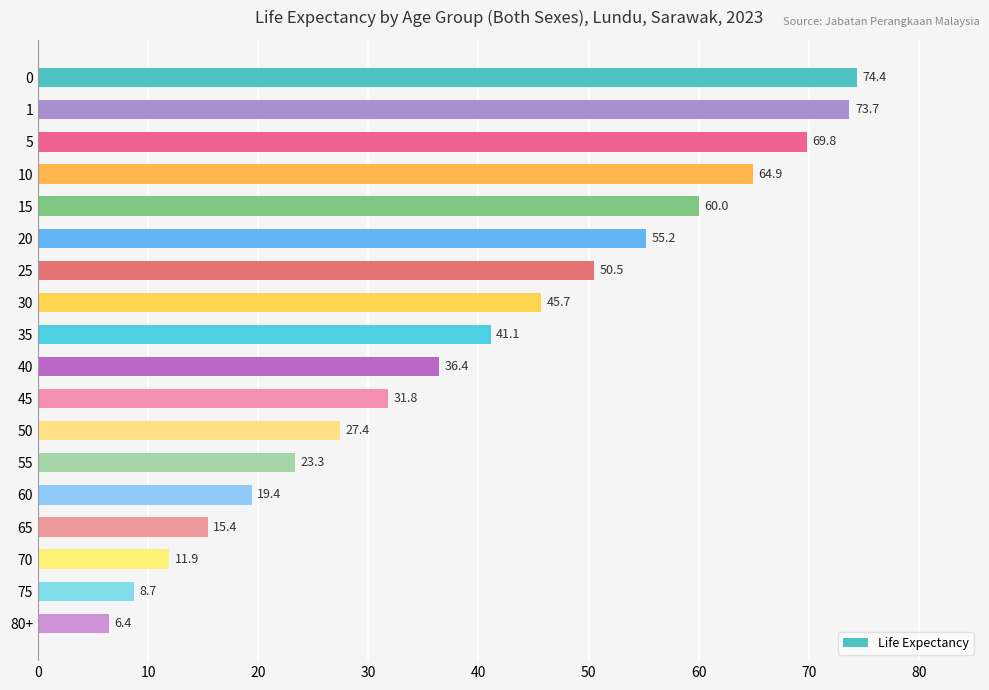

What is the difference between the values at 50 and 15?

32.6